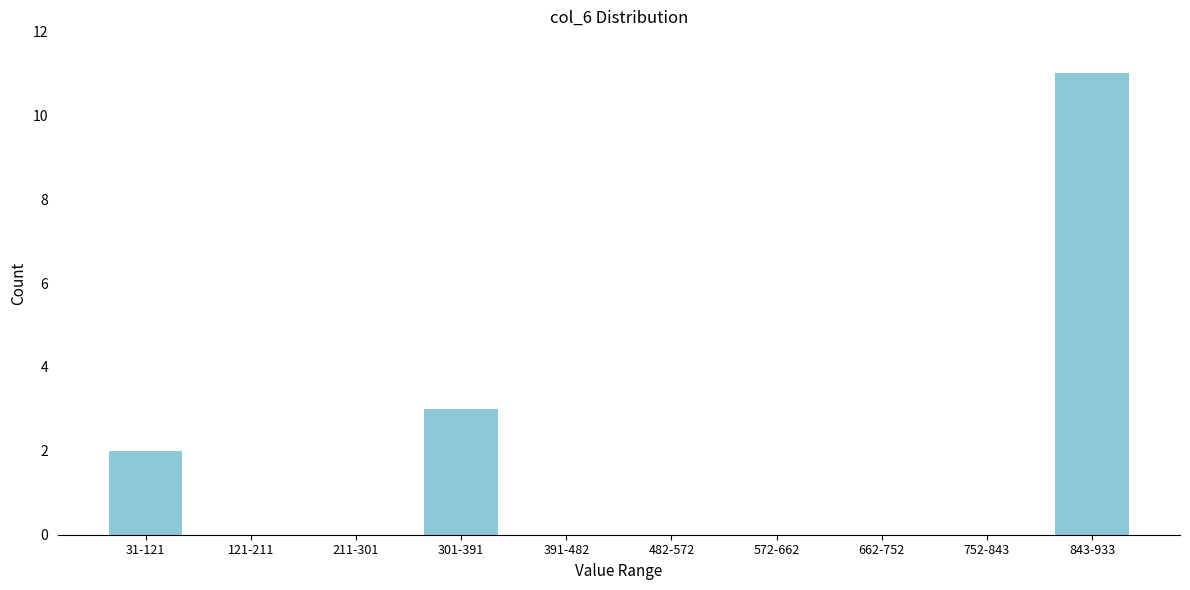

Reading right to left, what are all the values shown in this chart?

843-933=11	752-843=0	662-752=0	572-662=0	482-572=0	391-482=0	301-391=3	211-301=0	121-211=0	31-121=2